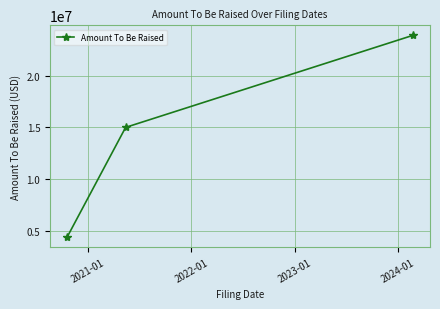

What is the average value?

14434498